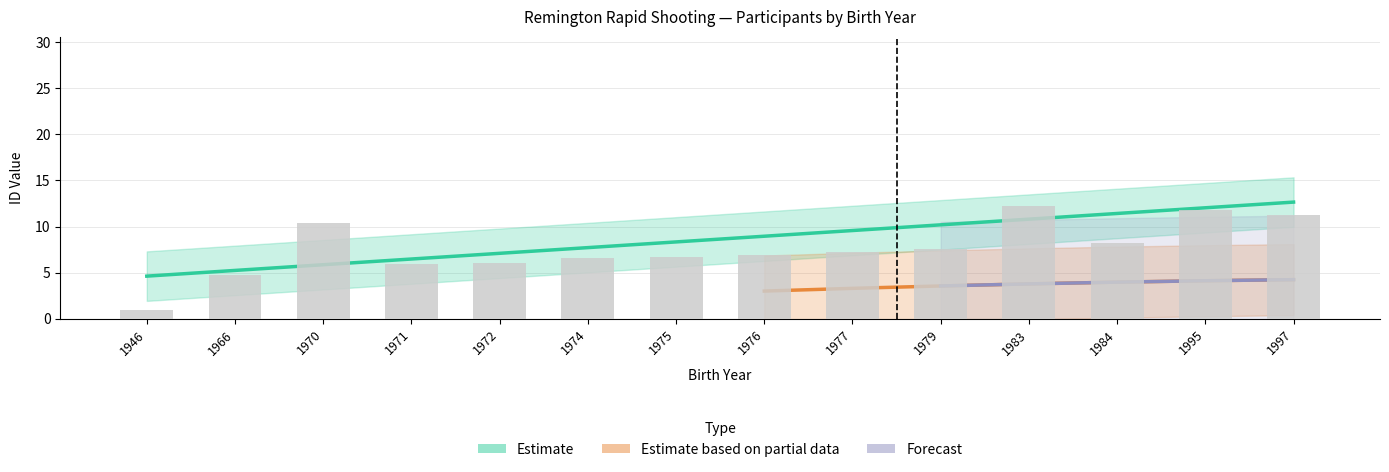

Where does the data first go above 8?

1970